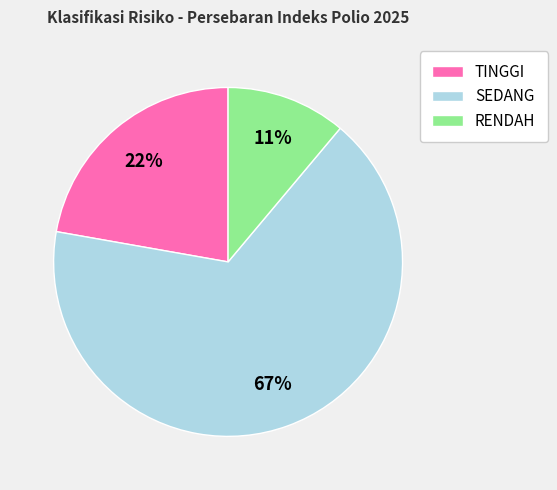

Which has a higher value, SEDANG or RENDAH?

SEDANG